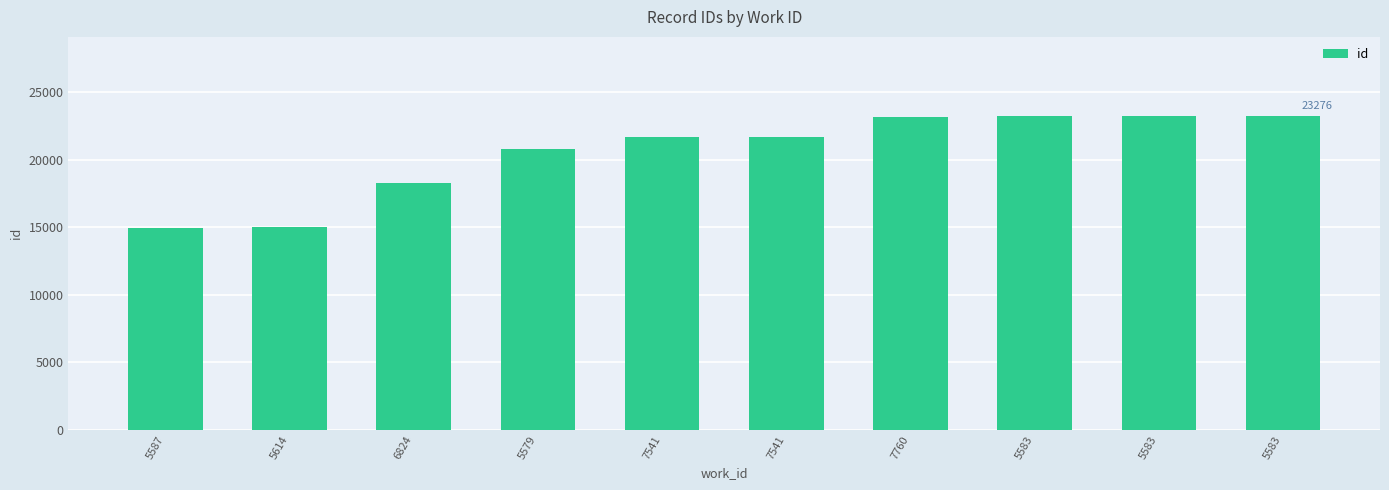

At which category does the chart reach its peak across all series?

5583